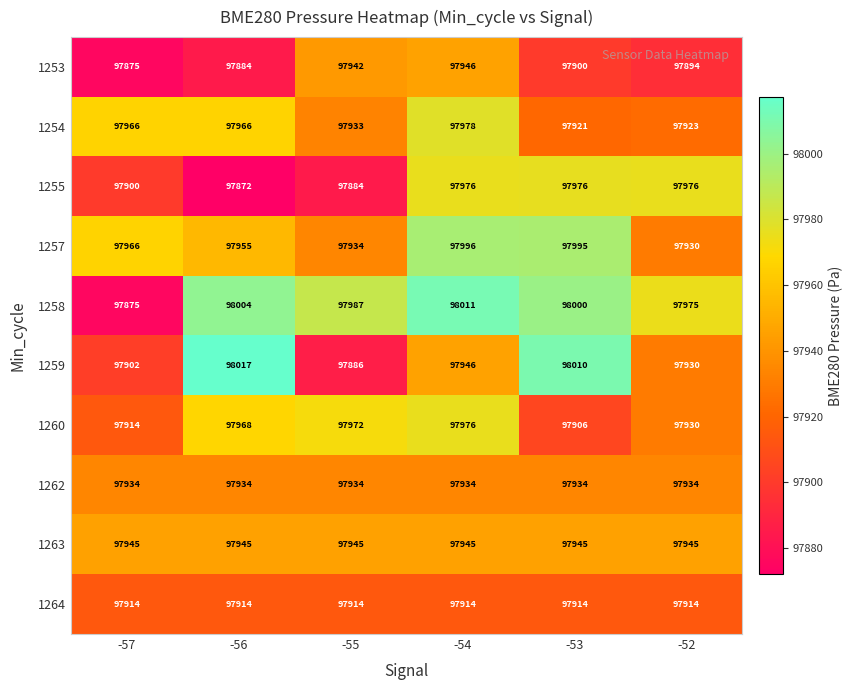

How many series are shown in this chart?

10